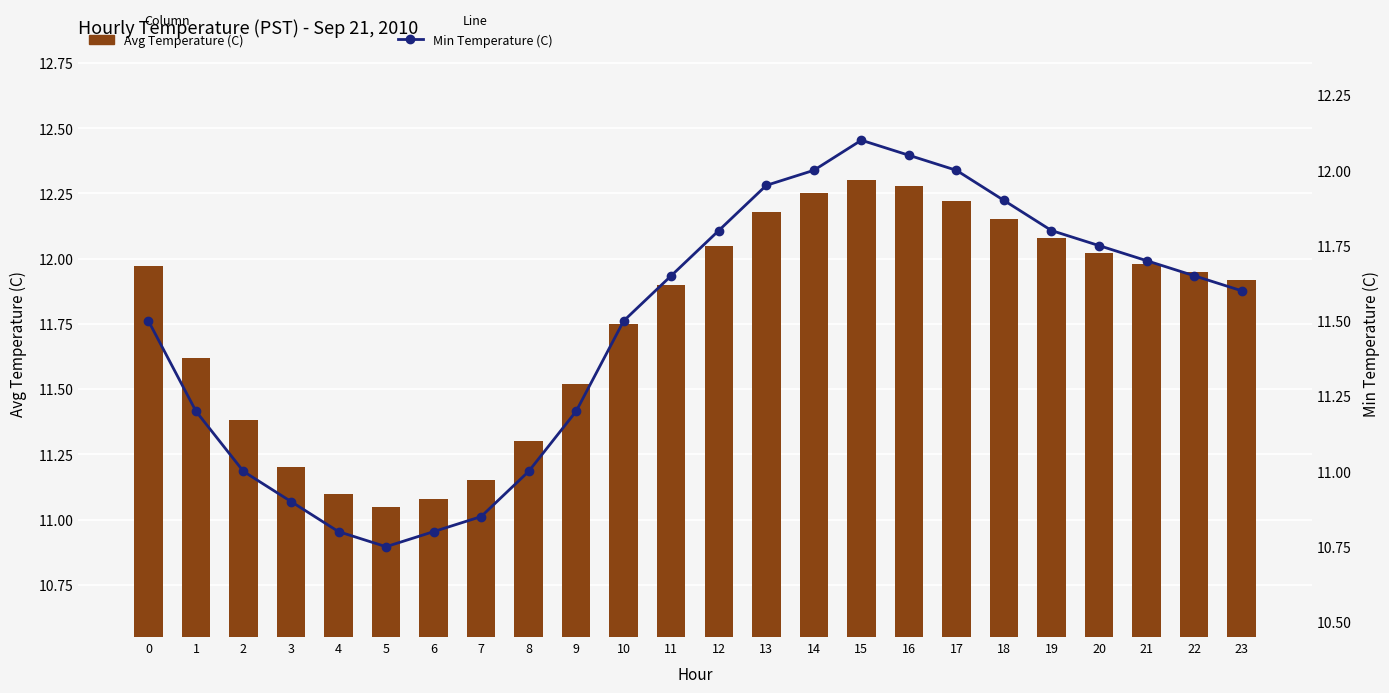

True or false: Min Temperature (C) has a value of 3.7 at 23.

False